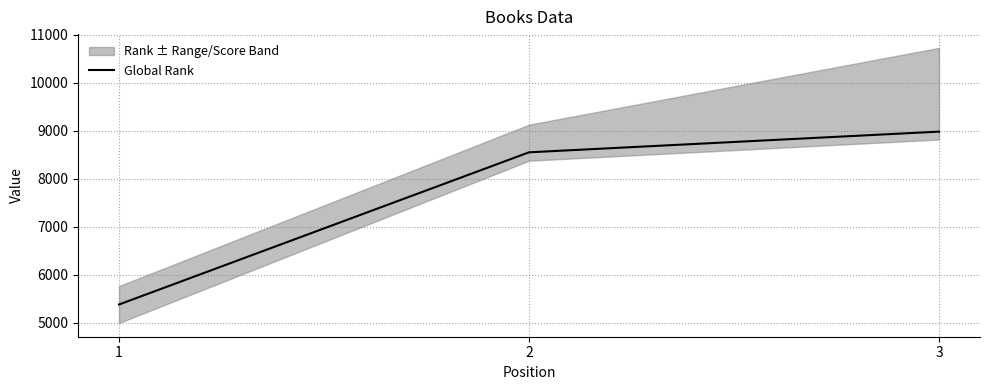

How many data points are above 8550?

1